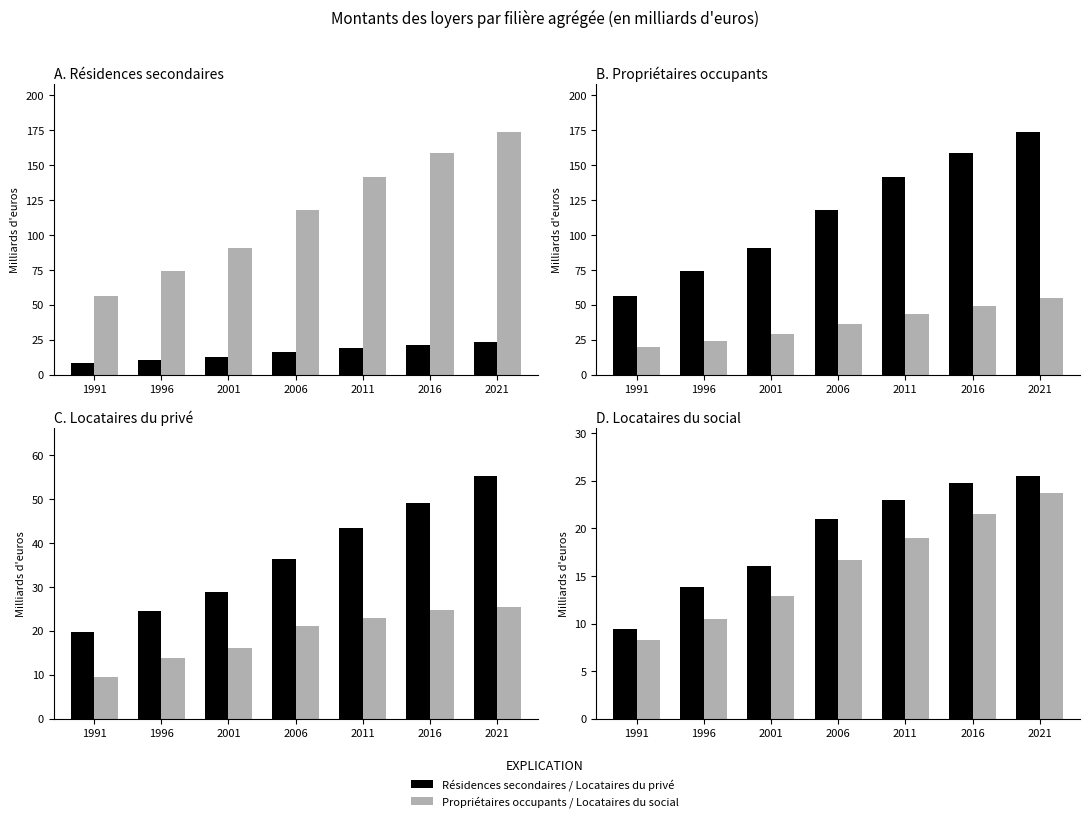

Are the bars grouped side by side (vs. stacked)?

Yes